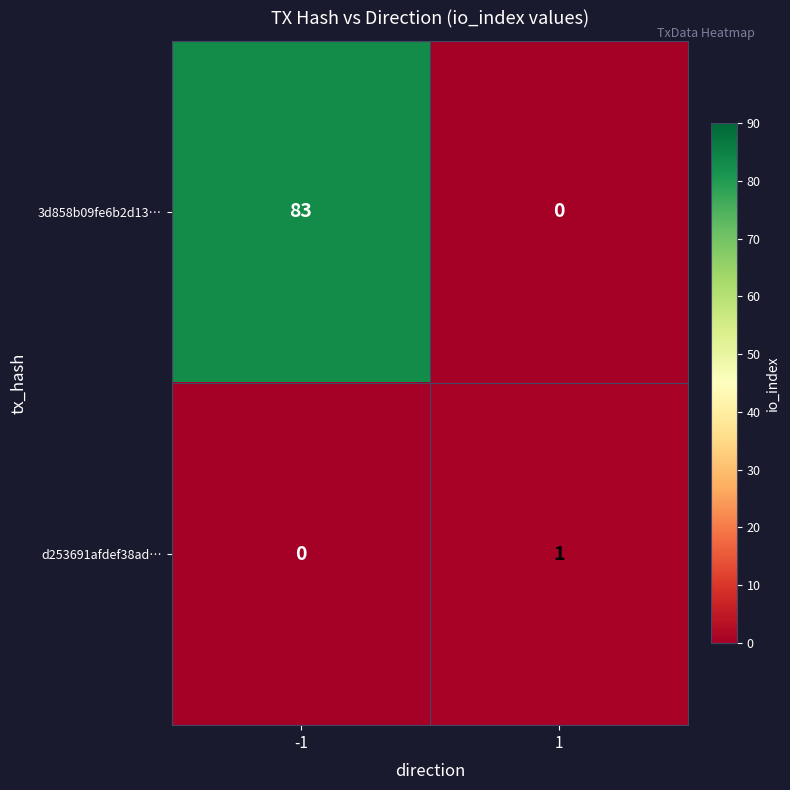

The value of d253691afdef38ad… at -1 is -1. True or false?

False